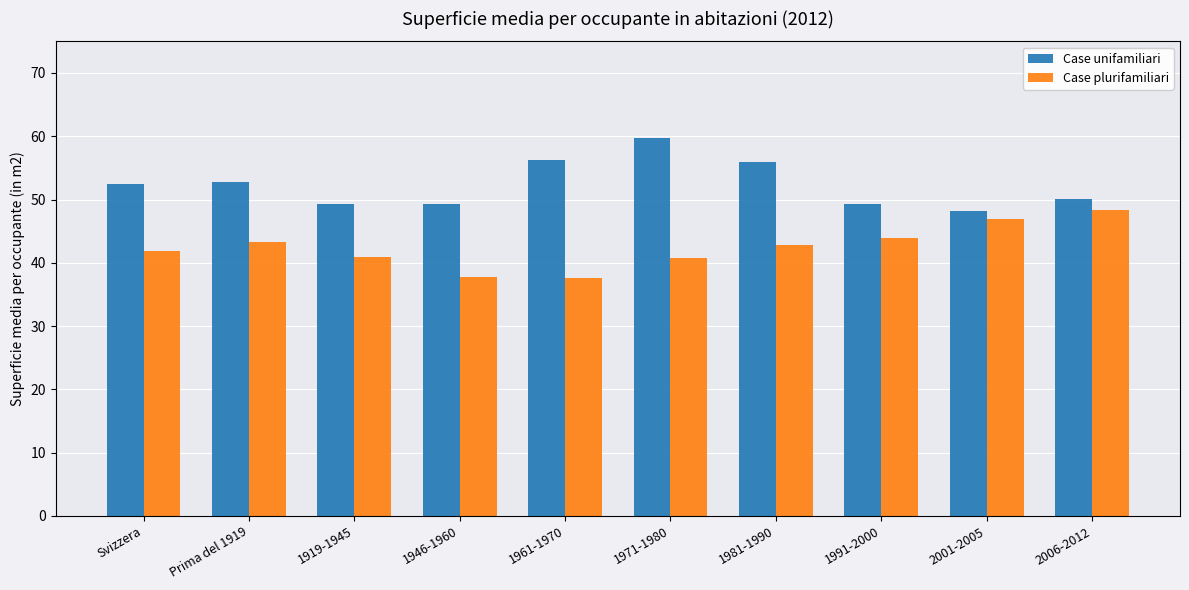

The value of Case unifamiliari at 1971-1980 is 39.2. True or false?

False